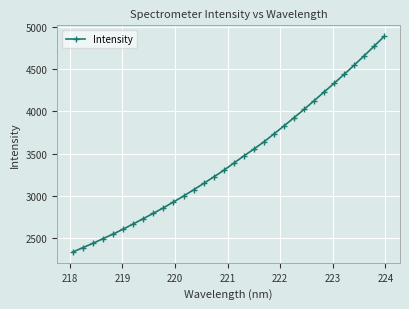

What is the maximum value shown in the chart?

4893.0